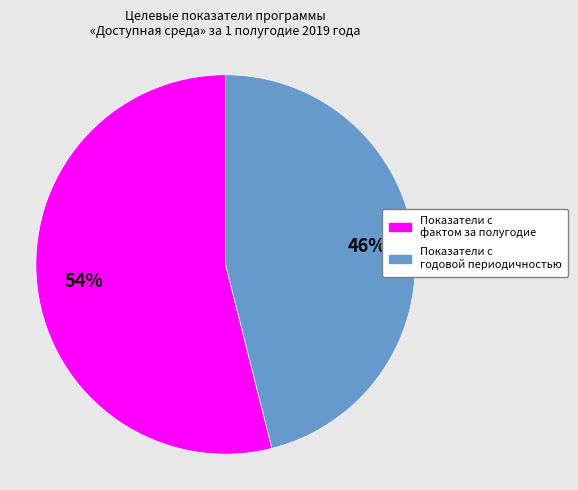

To the nearest percent, what is the difference between the largest and smallest slice percentages?

8%